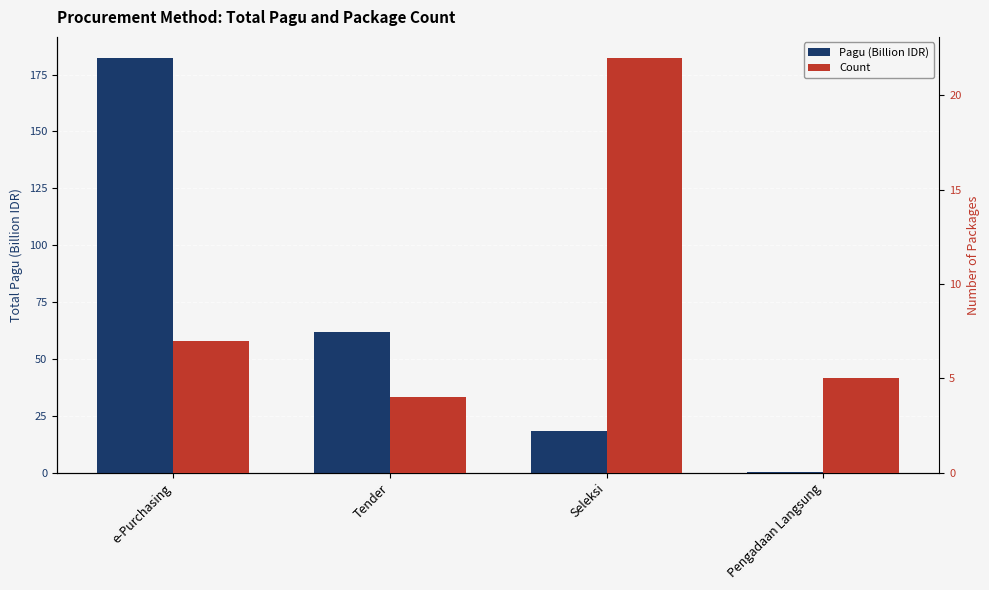

Is it true that Count equals 4.1 at e-Purchasing?

False